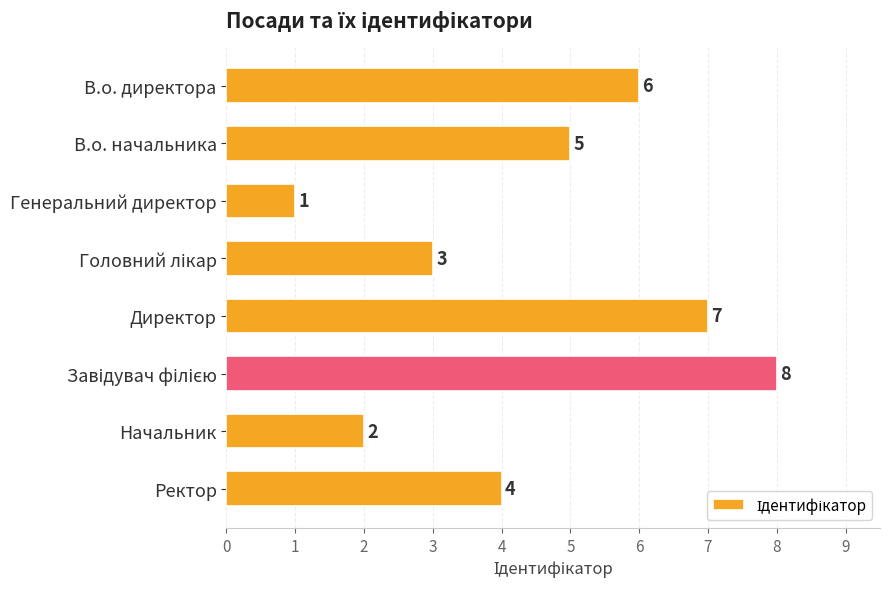

How many bars are there in total?

8